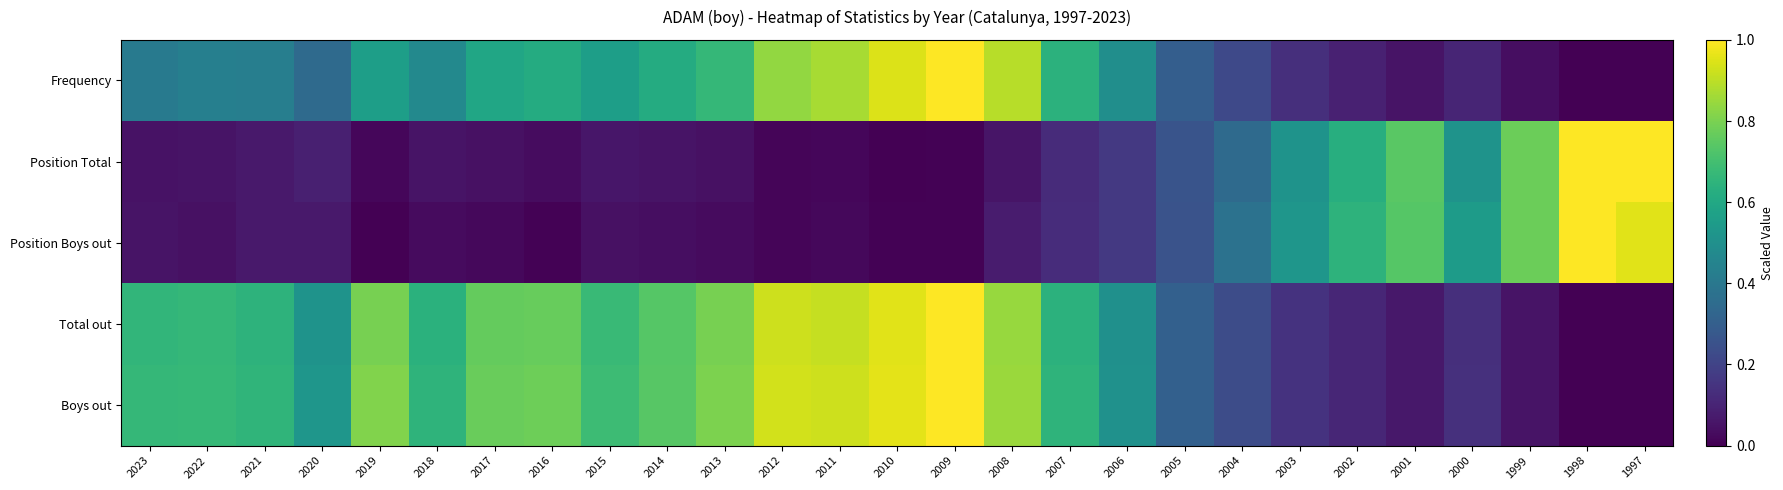

Count the number of data series in this chart.

5